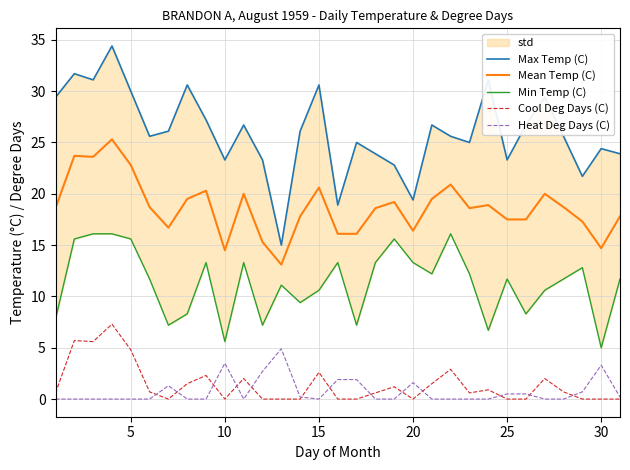

What is the highest value of the Mean Temp (C) series?

25.3